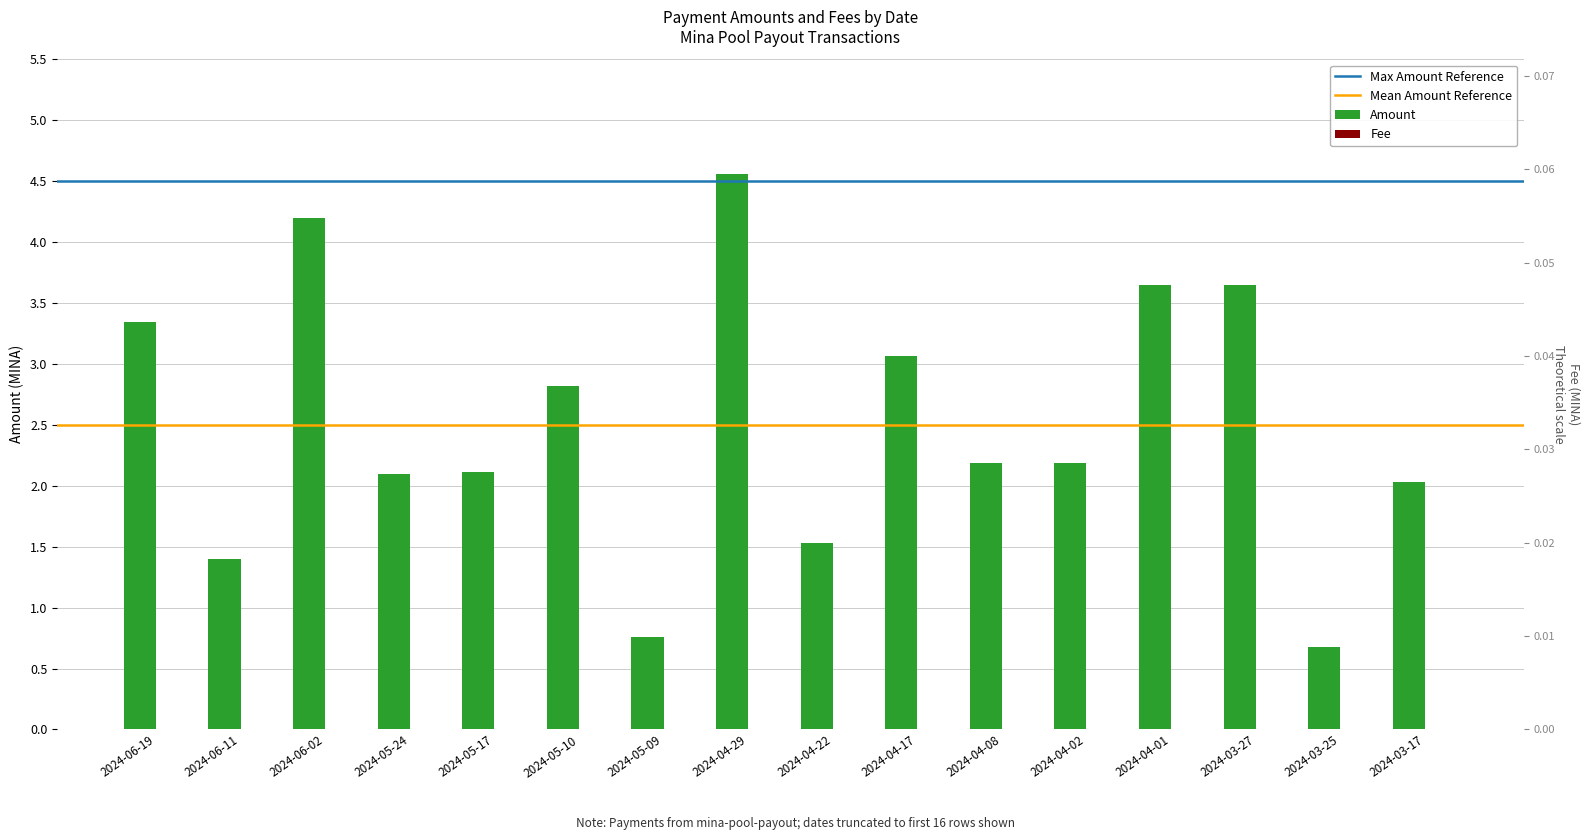

How many values in the Amount series exceed 2?

12